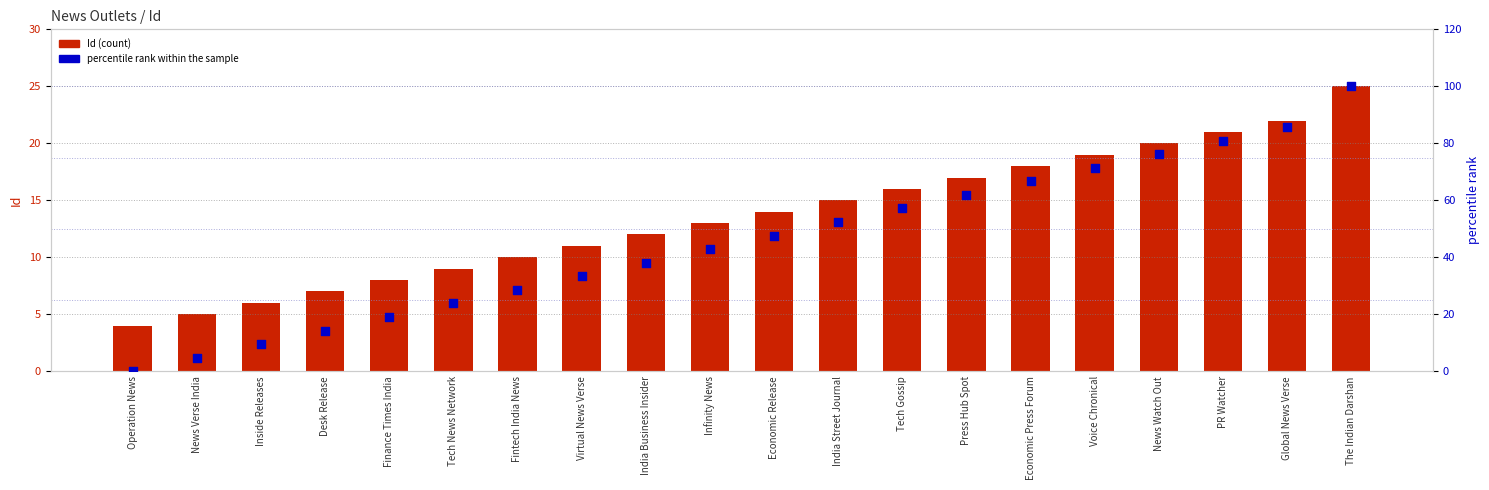

Is the value of Id at India Street Journal greater than the value of percentile rank within the sample at Desk Release?

Yes